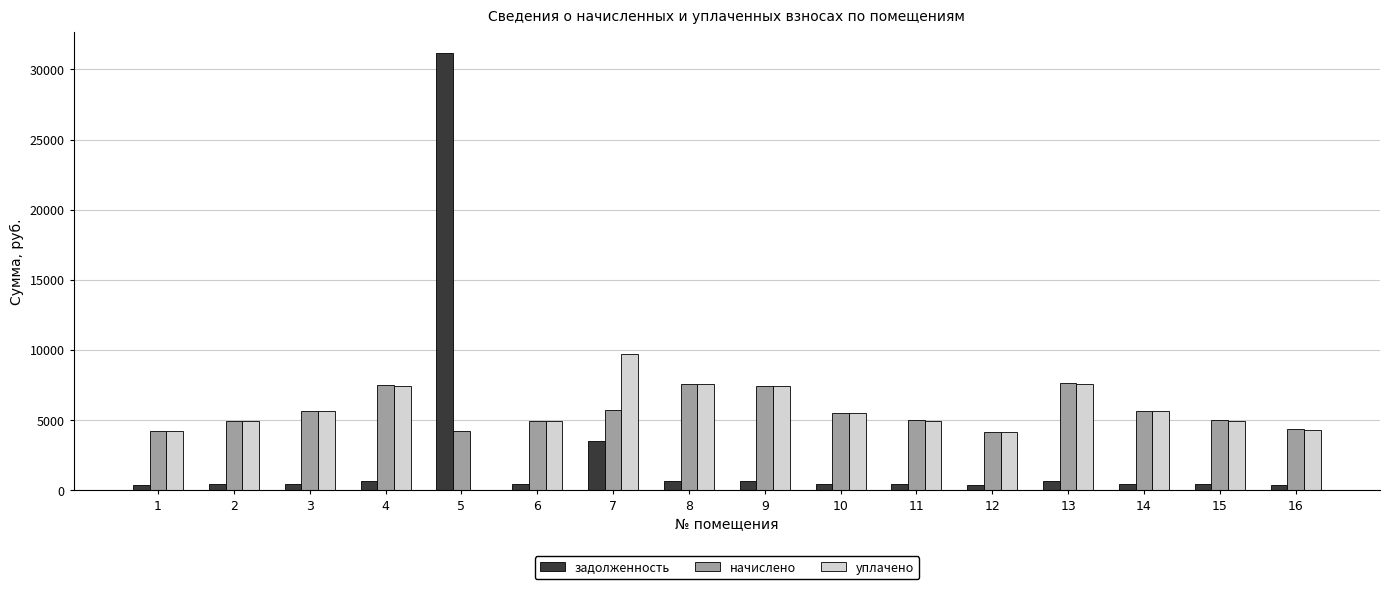

The value of начислено at 15 is 4976.5. True or false?

True